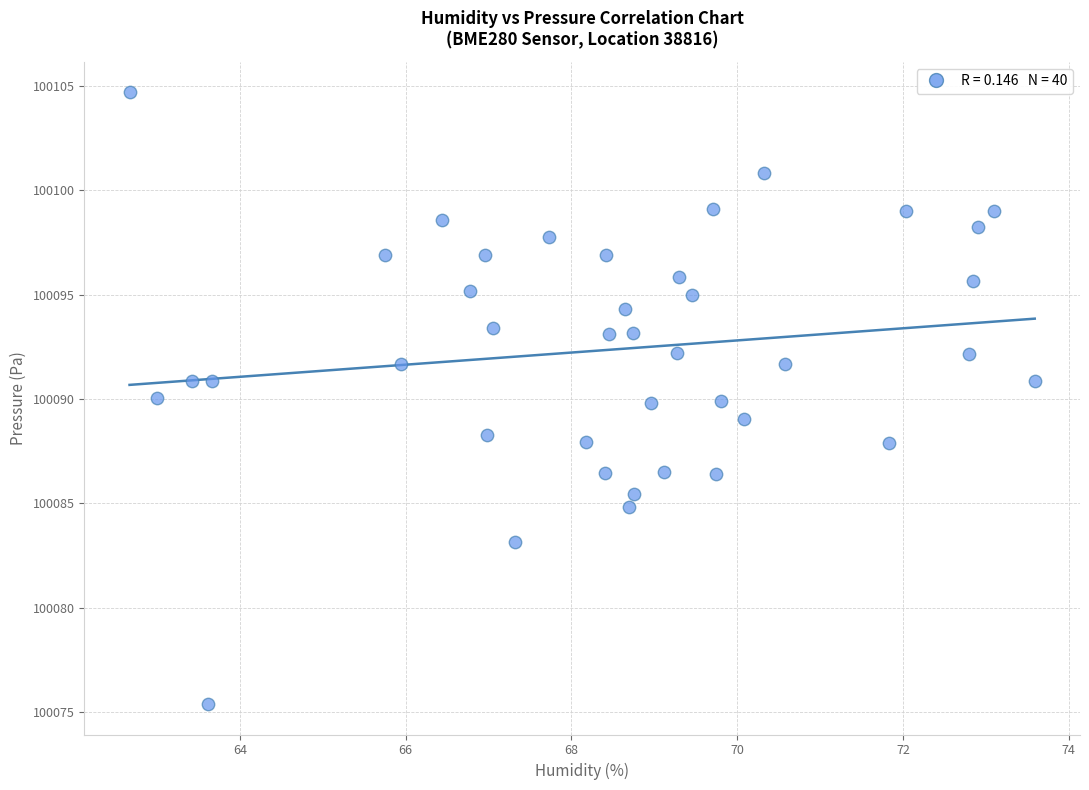

What is the range of X values (max minus min)?

10.9